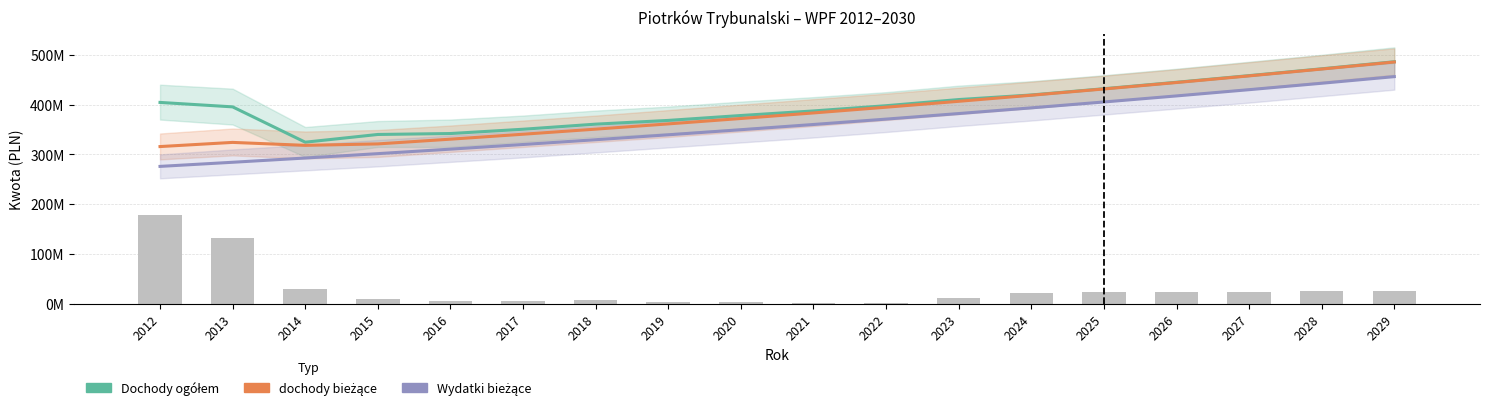

What is the difference between the highest and lowest values at 2020?

28522226.0